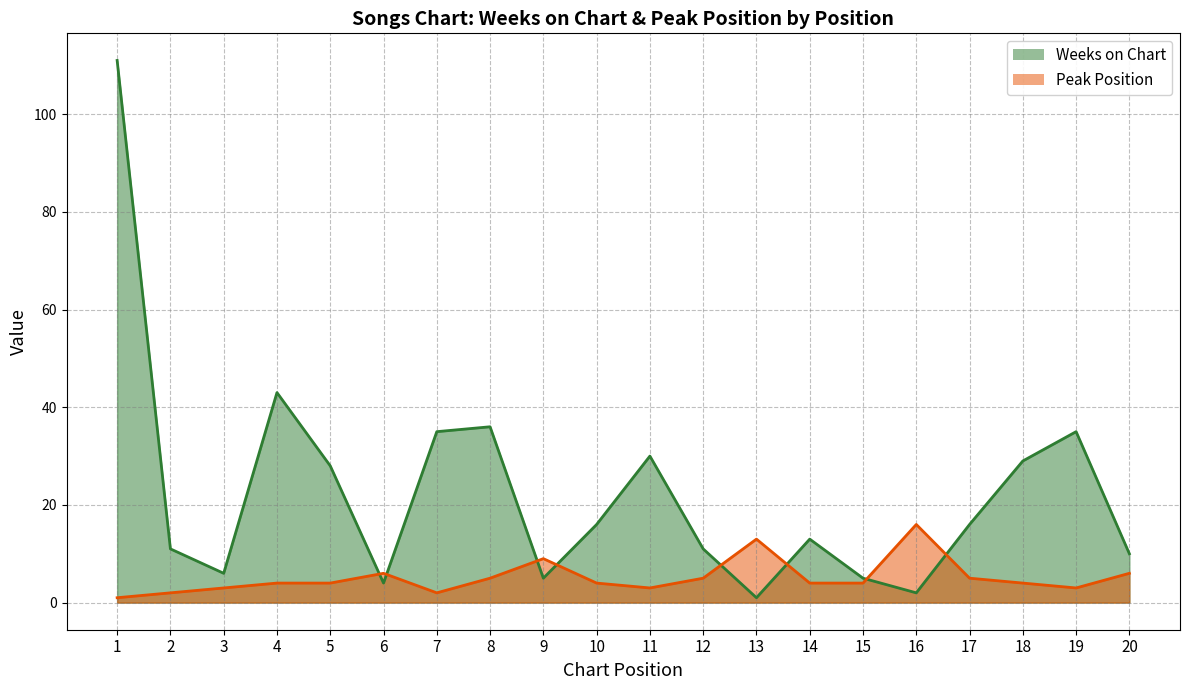

What is the difference between the Weeks on Chart values at 7 and 18?

6